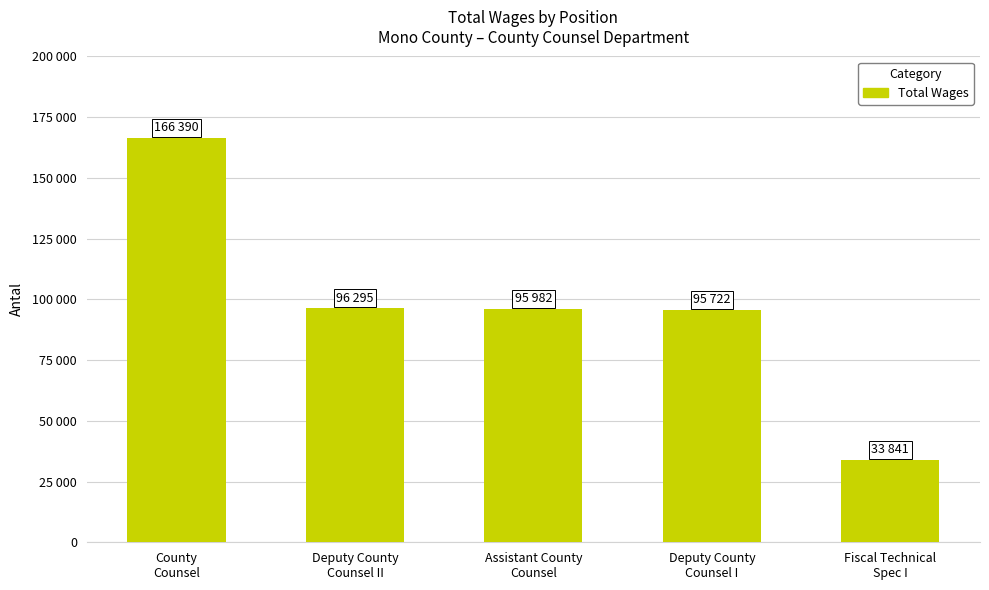

Are the bars horizontal?

No